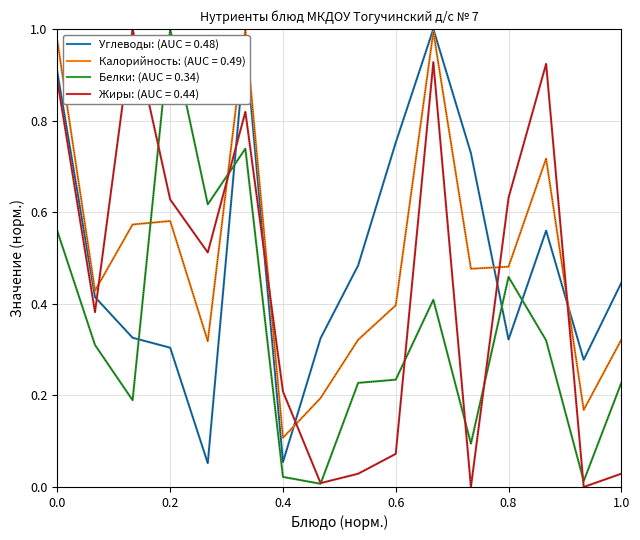

Which series ends up on top after the final intersection of Жиры: (AUC = 0.44) and Углеводы: (AUC = 0.48)?

Углеводы: (AUC = 0.48)